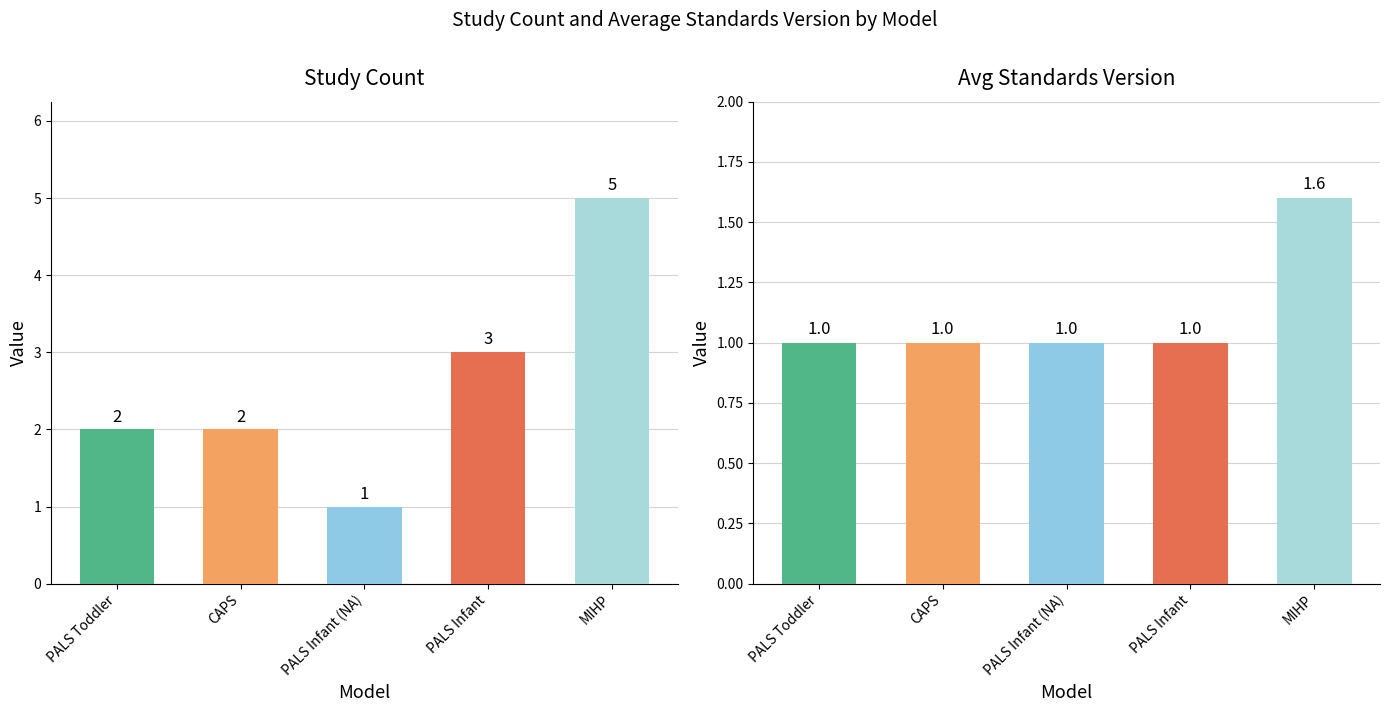

What is the spread (max minus min) of values at Play and Learning
Strategies (PALS) Toddler?

1.0